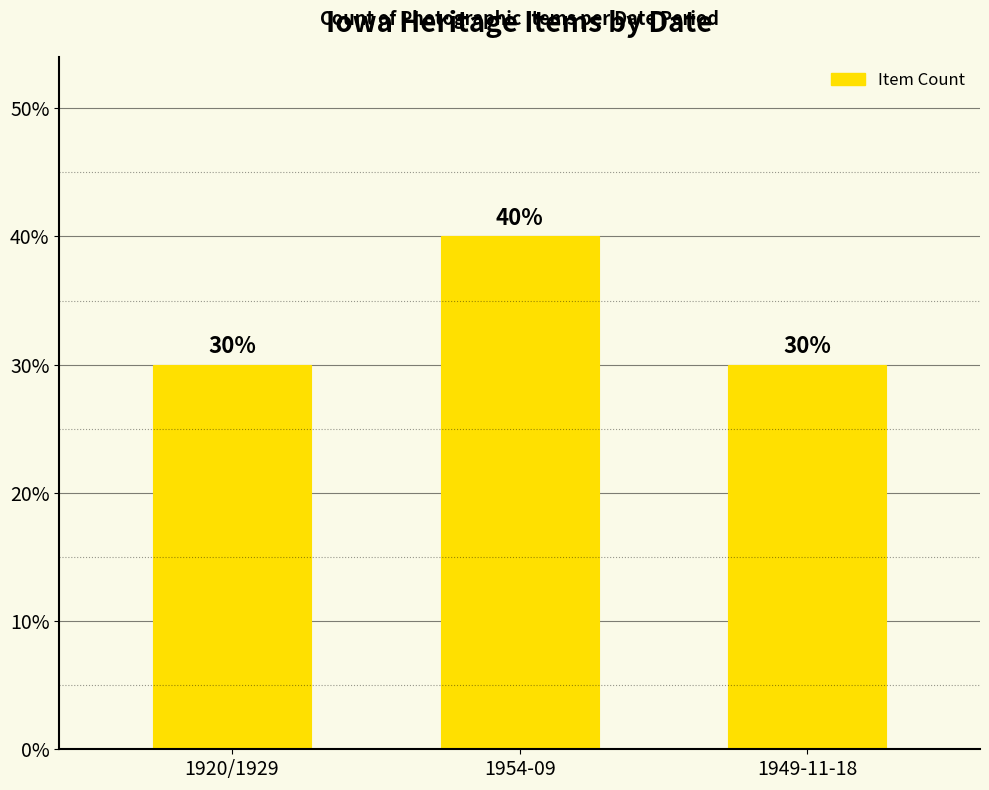

The value at 1949-11-18 is 48. True or false?

False